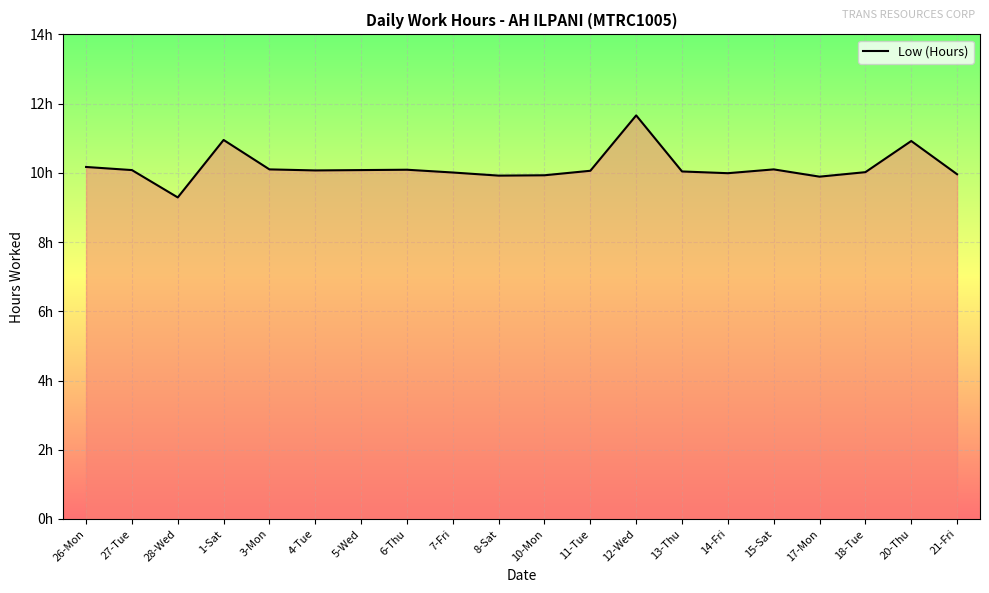

Does the chart have visible grid lines?

Yes